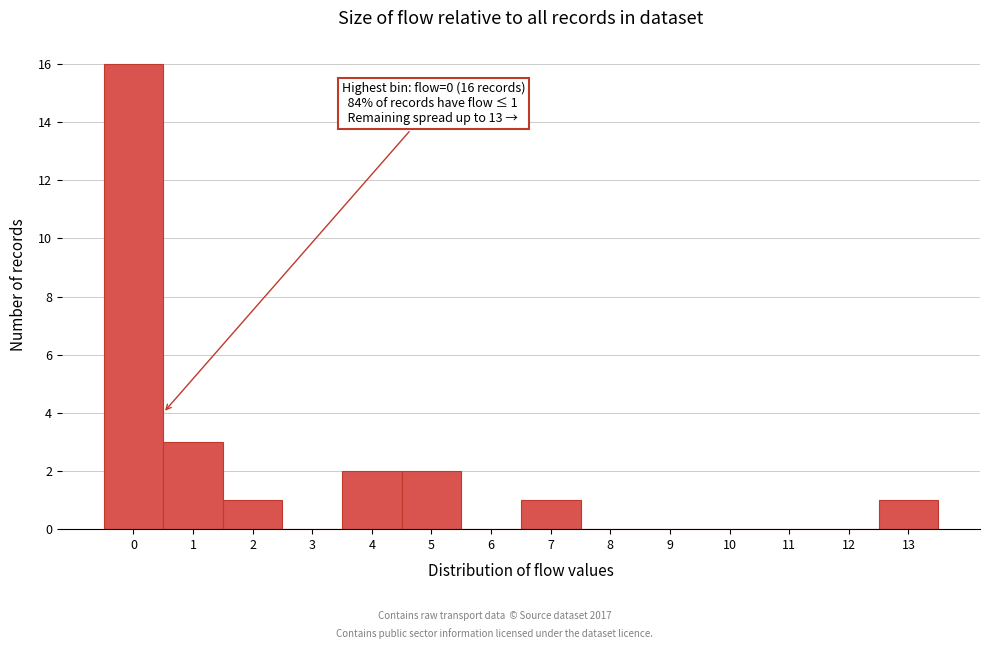

Reading left to right, extract all data points from this chart.

0=16	1=3	2=1	3=0	4=2	5=2	6=0	7=1	8=0	9=0	10=0	11=0	12=0	13=1